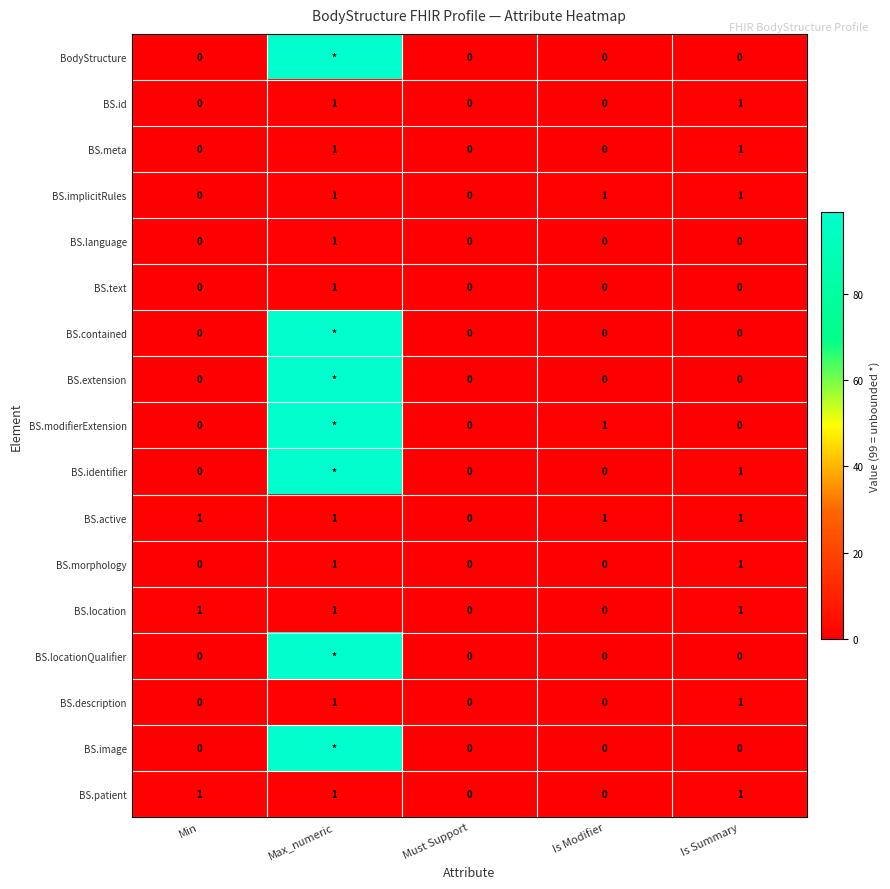

Which category has the lowest value in the BS.active series?

Must Support